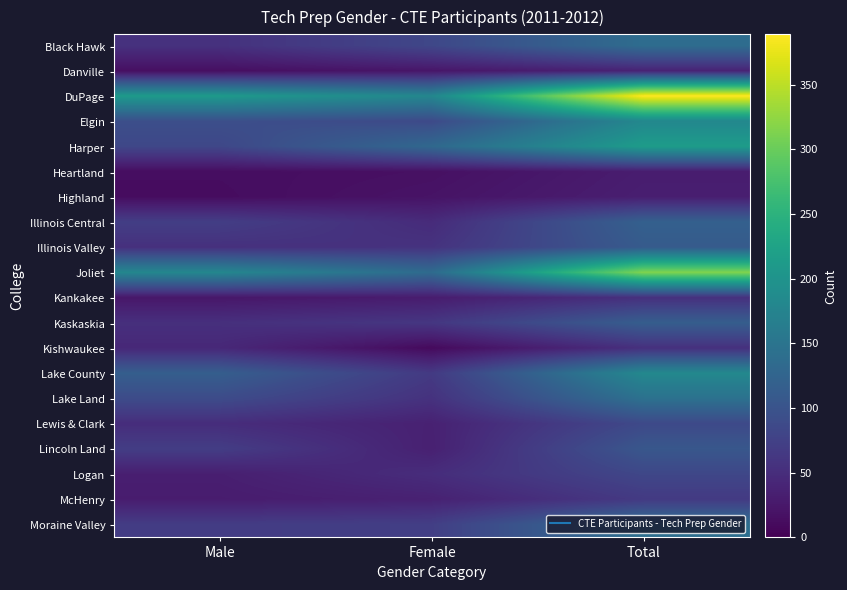

Which series has the widest spread of values?

DuPage